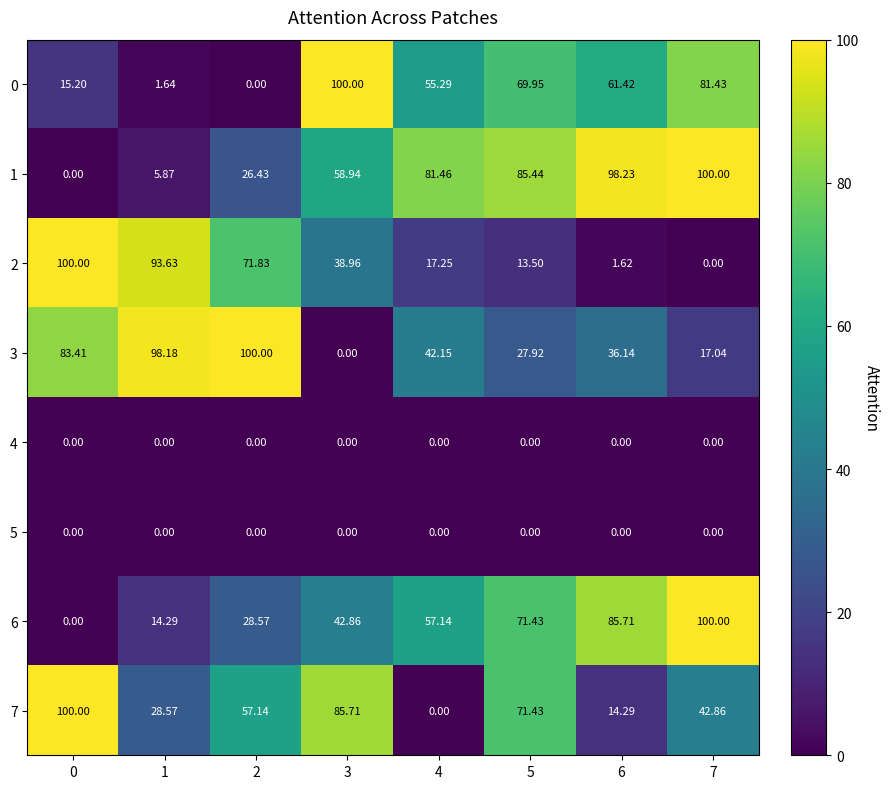

How many categories are shown in the chart?

8